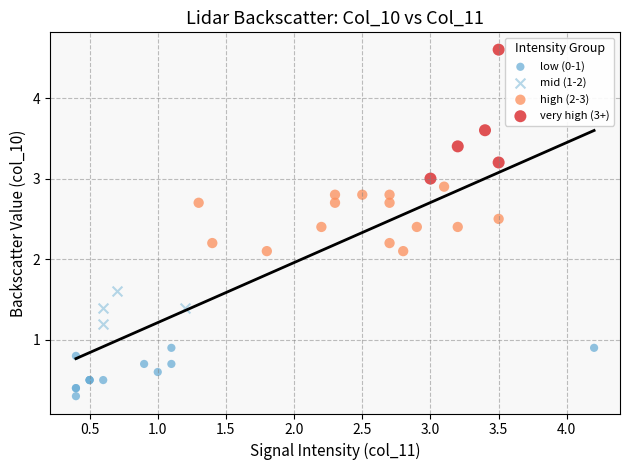

Which series contains the highest Y value?

very high (3+)